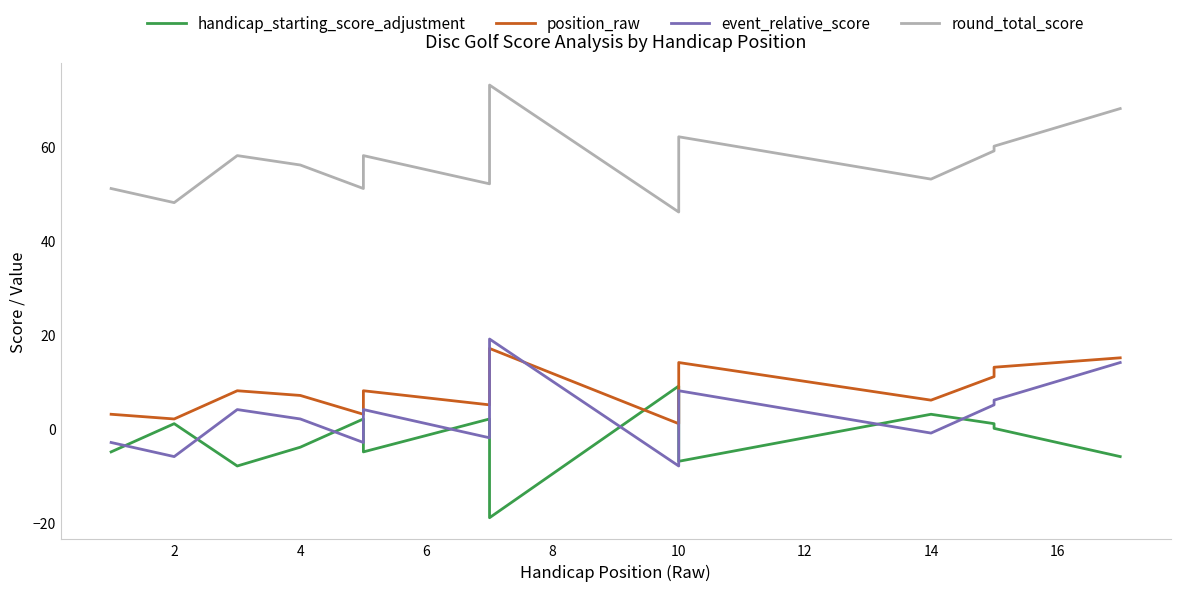

How many values in the handicap_starting_score_adjustment series exceed -4?

8